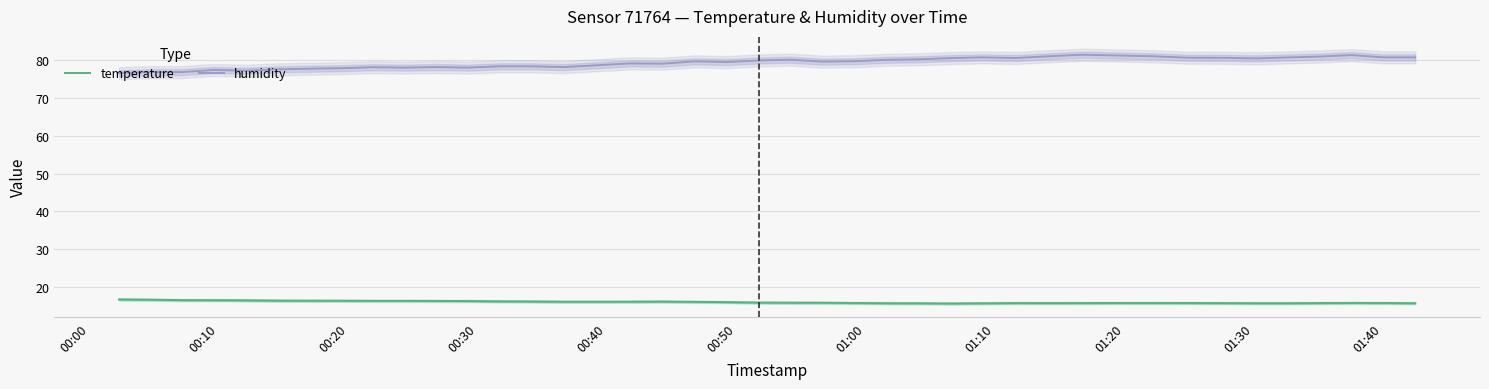

In temperature, how many points are higher than both neighbors (excluding endpoints)?

4